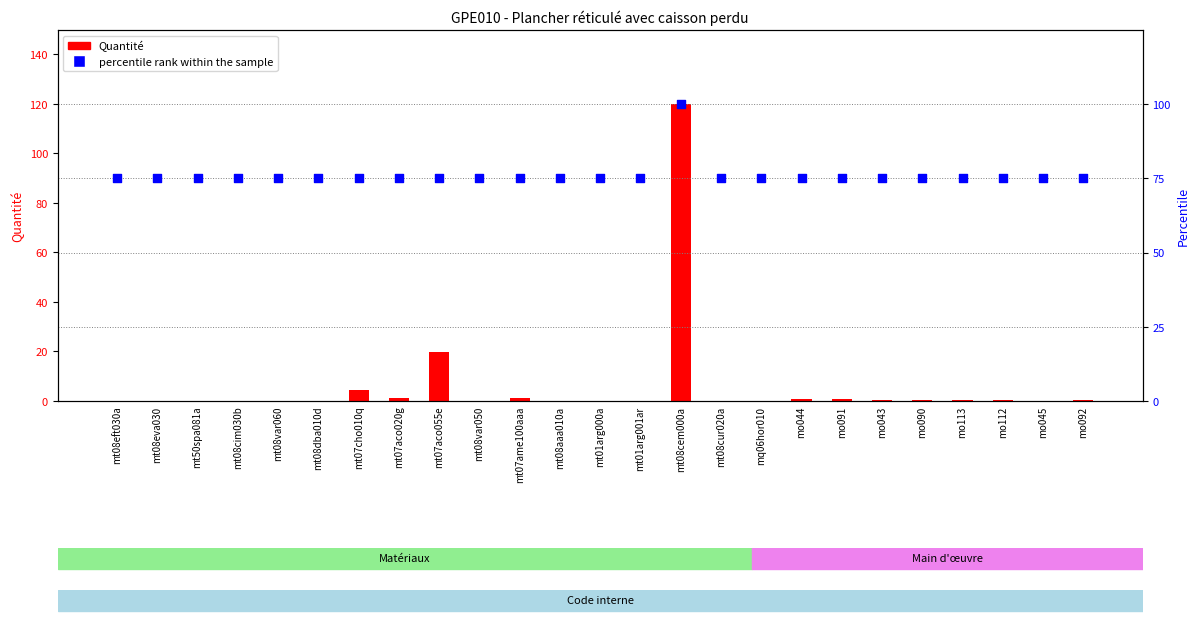

Which series reaches the minimum Y coordinate?

Quantité